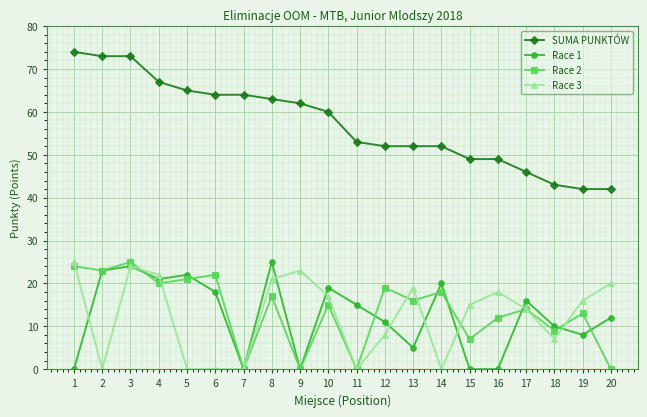

At which category is the sum across all series the highest?

3